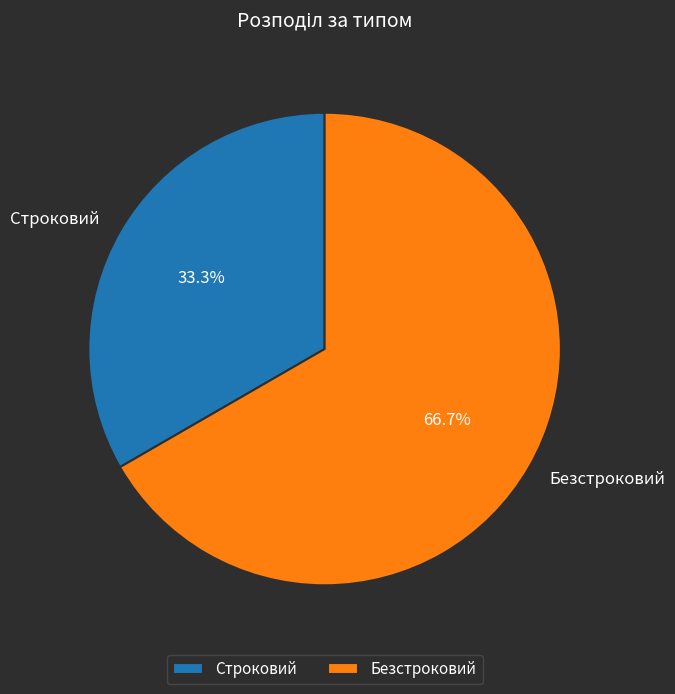

The Строковий slice represents 23% of the pie. True or false?

False